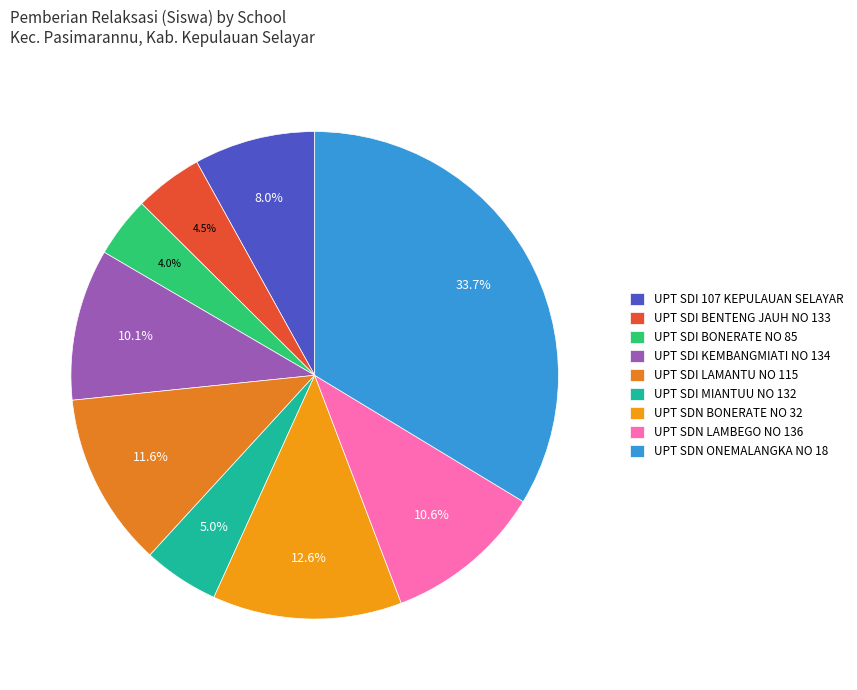

What is the smallest slice in the pie chart?

UPT SDI BONERATE NO 85